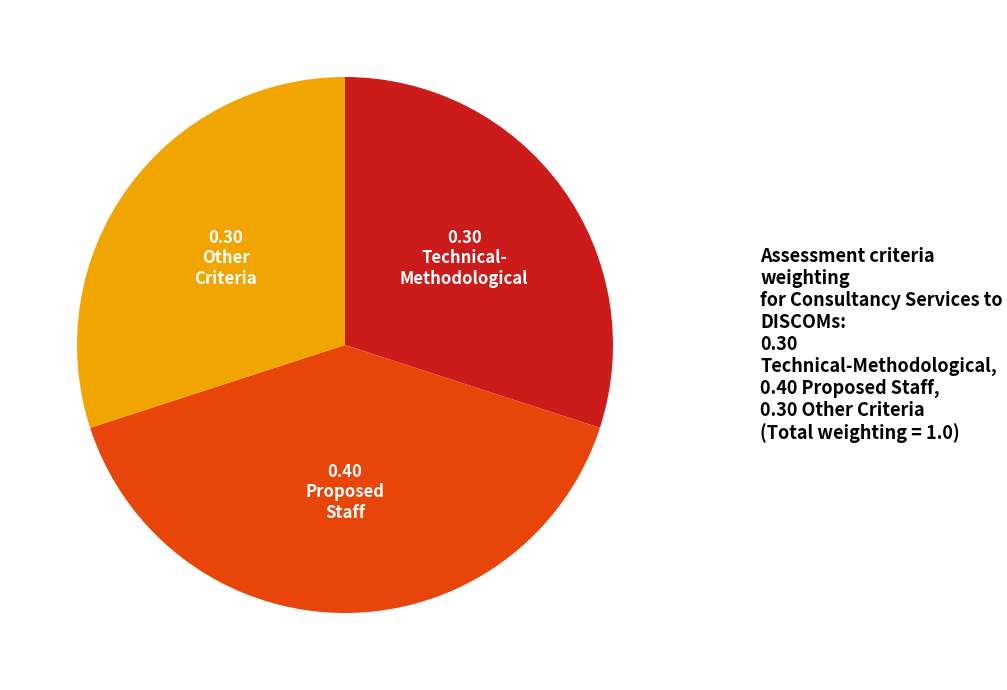

Is there a majority slice in this chart?

No